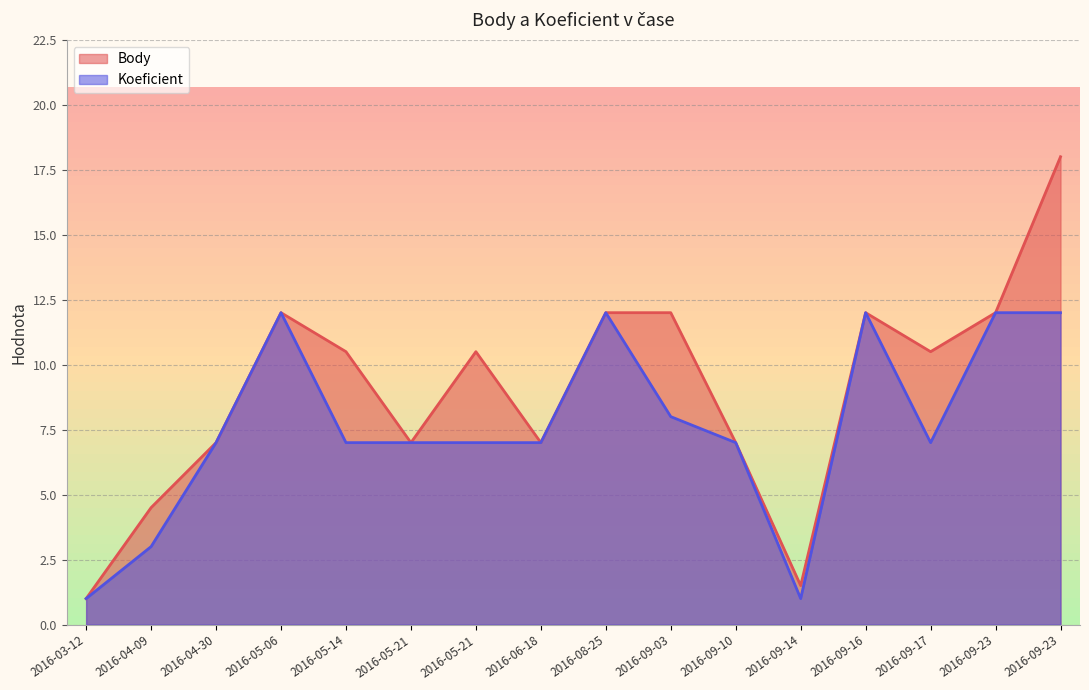

What is the difference between the Koeficient values at 2016-09-03 and 2016-09-16?

4.0